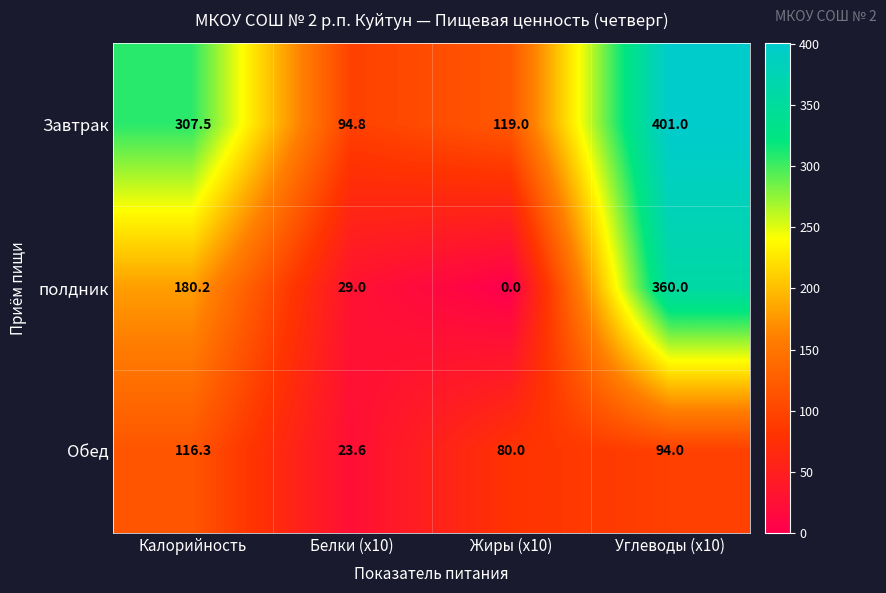

Which series has the widest spread of values?

полдник